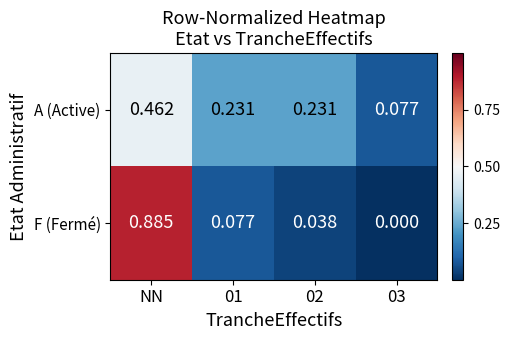

At how many categories does at least one series exceed 0?

4